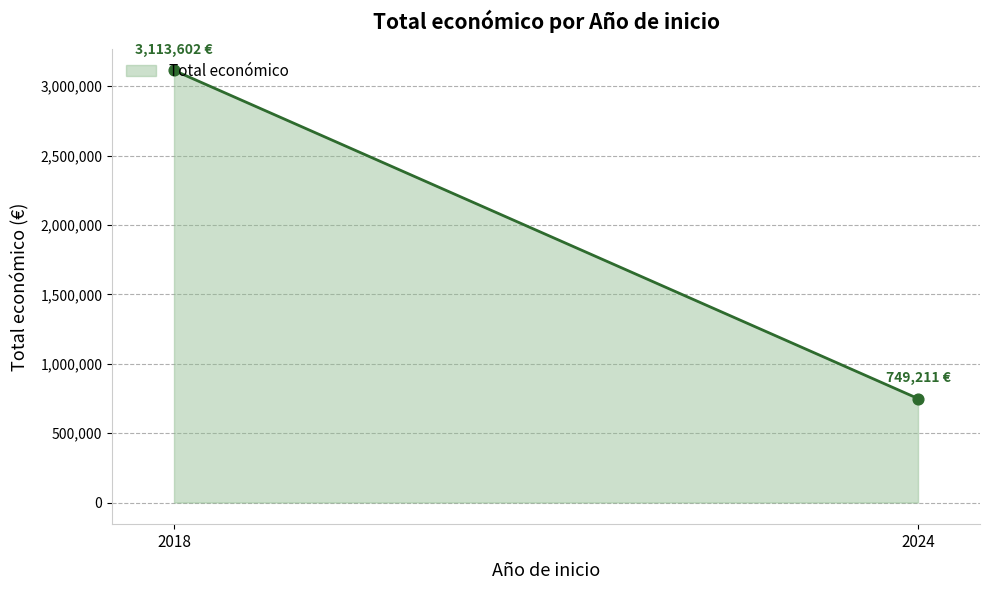

What is the maximum value shown in the chart?

3113602.0